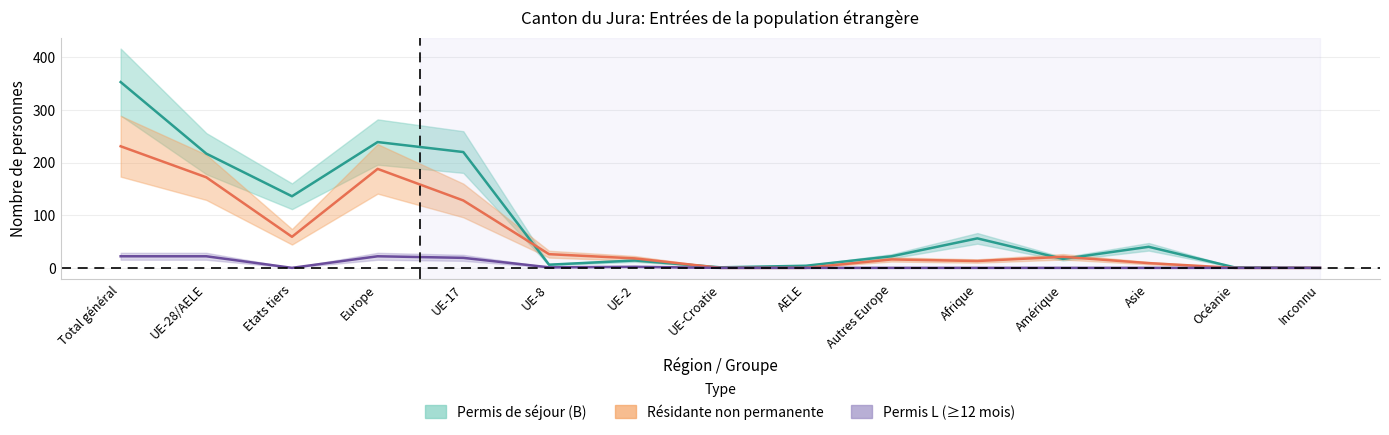

How many data points in Permis L Total are above 0?

6